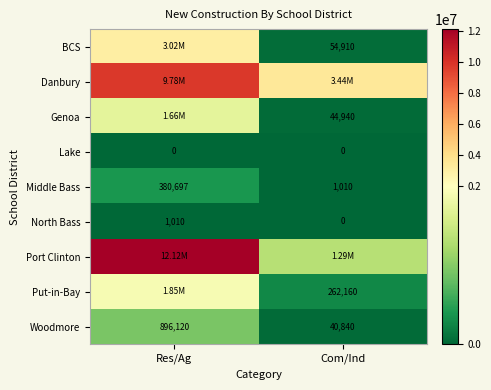

Which category has the highest value across all series?

Res/Ag